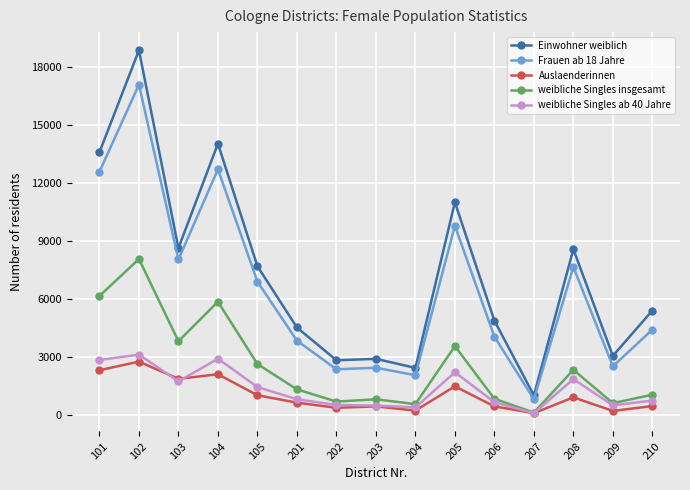

What is the difference between the Auslaenderinnen values at 202 and 105?

646